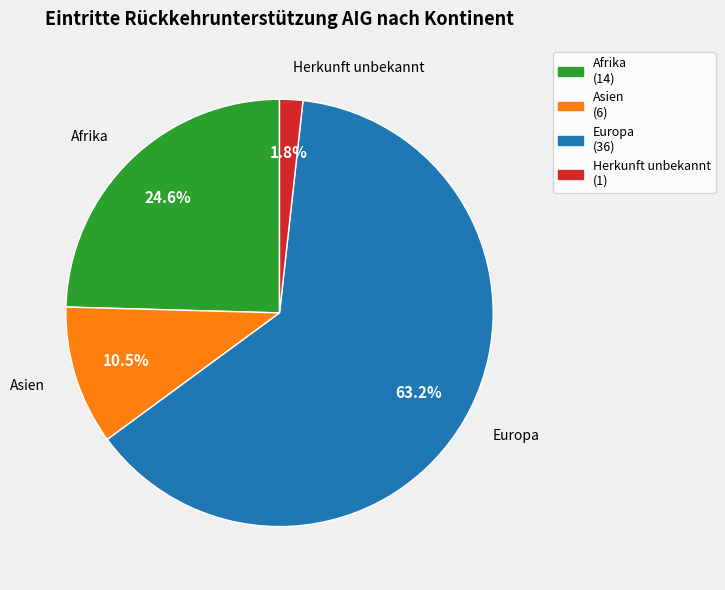

To the nearest percent, what is the difference between the largest and smallest slice percentages?

61%